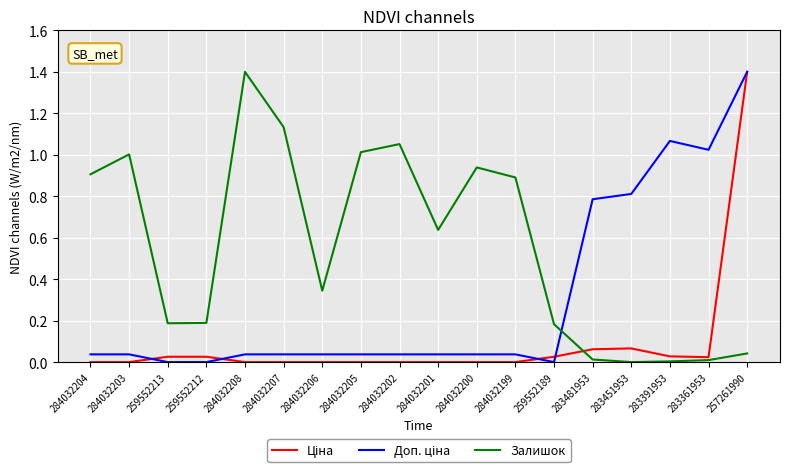

What is the spread (max minus min) of values at 283451953?

0.8